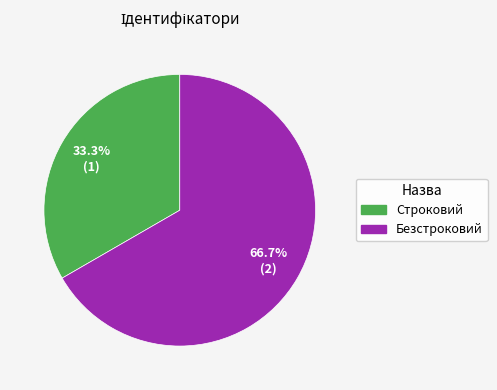

Rank the categories by value from highest to lowest.

Безстроковий, Строковий